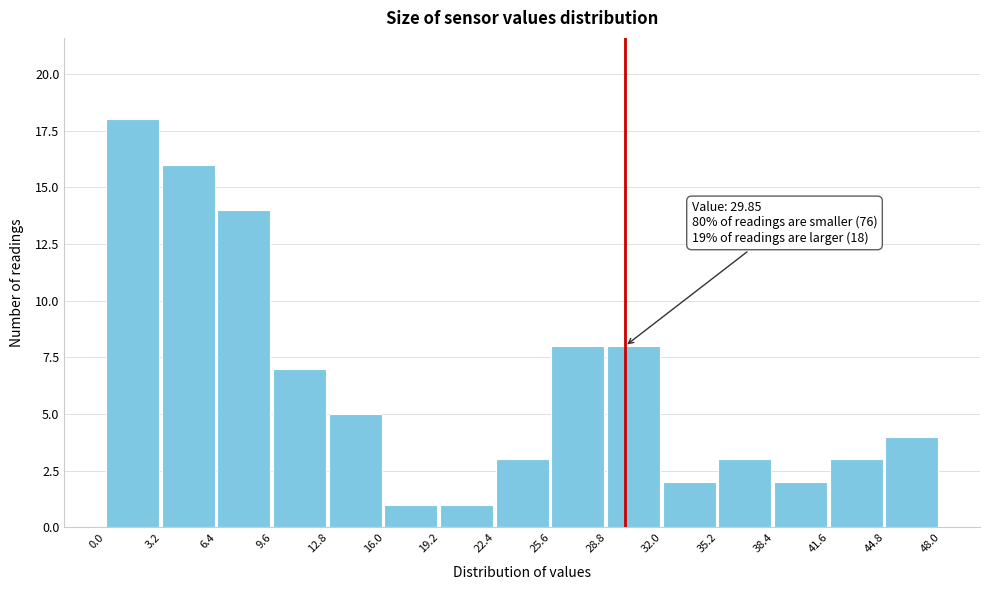

Over which range of the x-axis is the bar tallest?

0.0 to 3.2